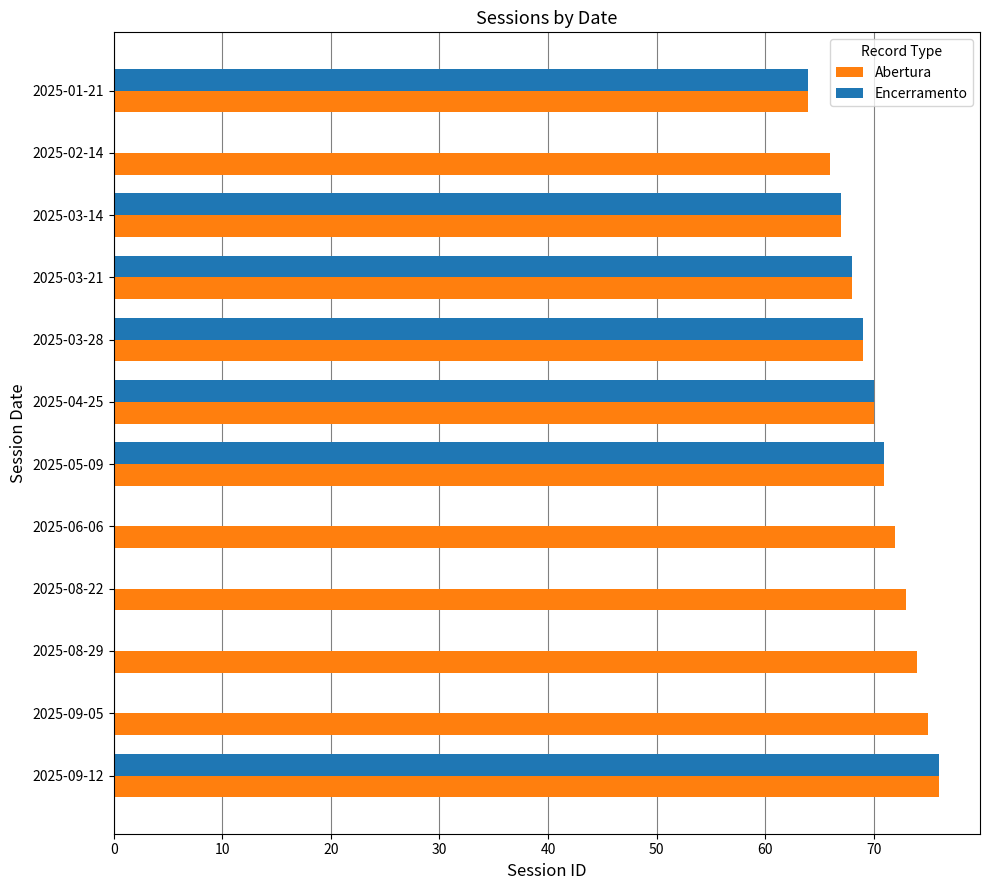

What is the sum of the Abertura values at 2025-03-14 and 2025-04-25?

137